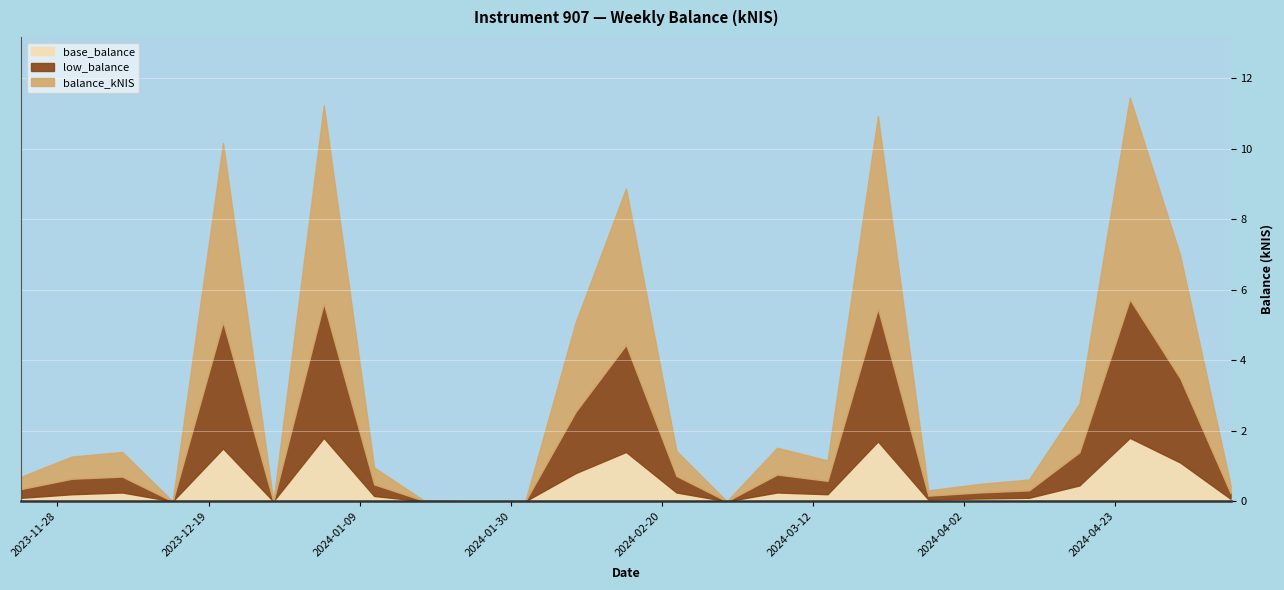

Rank the series at 2024-02-22 from highest to lowest value.

balance_kNIS, low_balance, base_balance